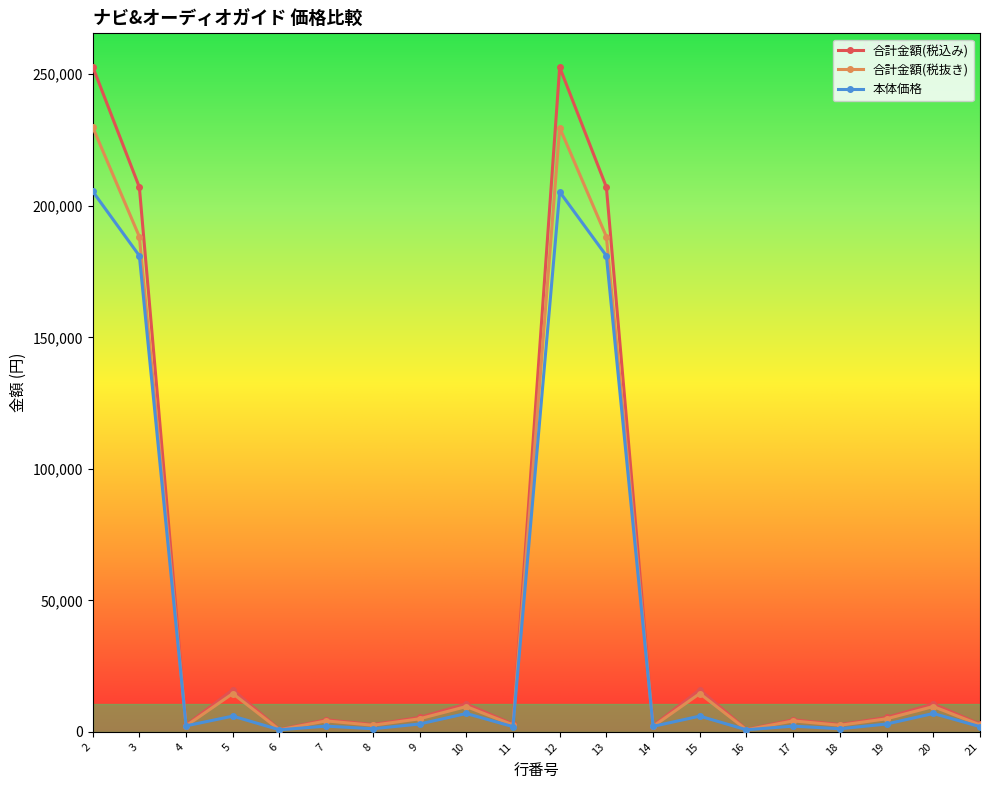

True or false: 合計金額(税込み) has more than 1 points higher than both neighbors.

True